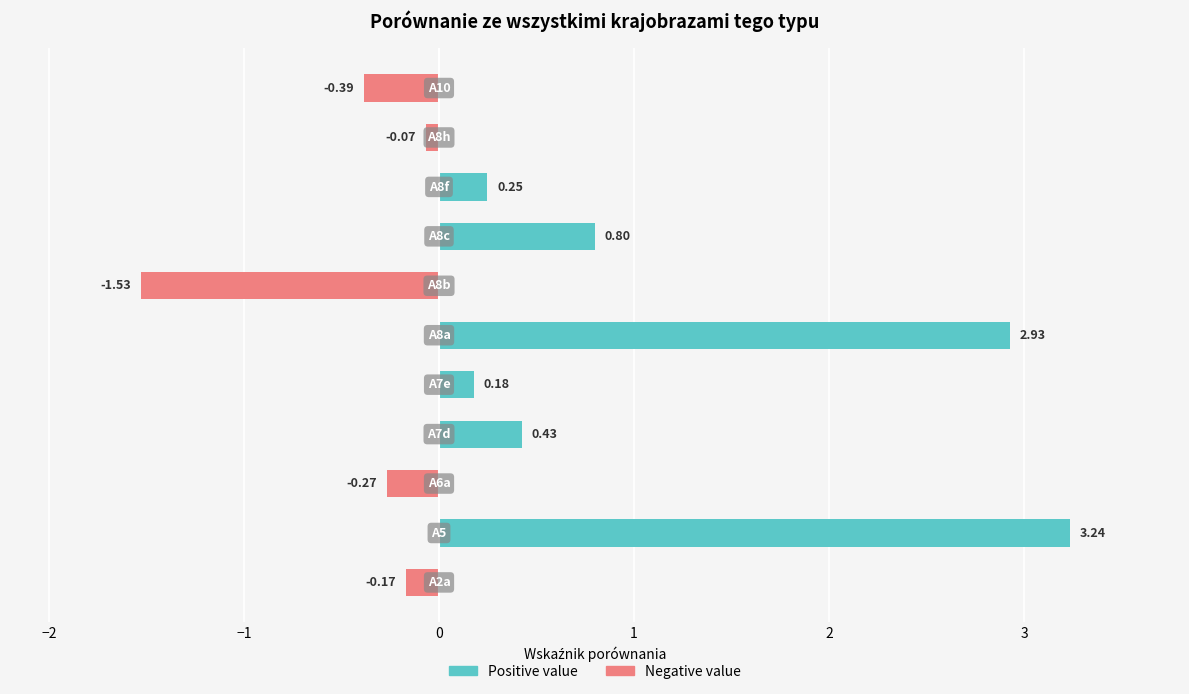

The Positive value series shows 0.0 at 9. True or false?

True